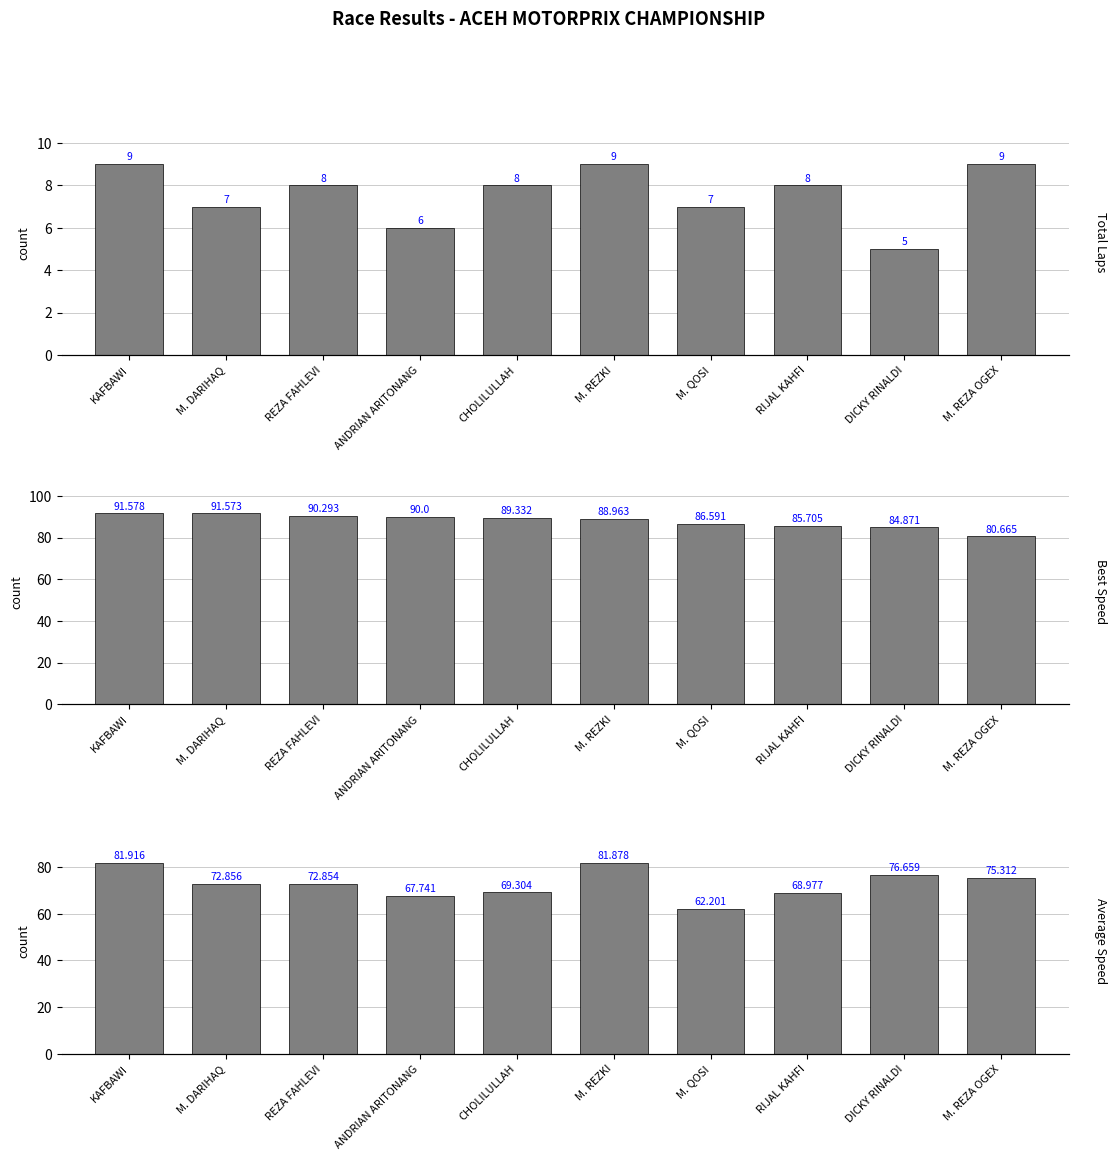

The Average Speed series shows 113.0 at ANDRIAN ARITONANG. True or false?

False